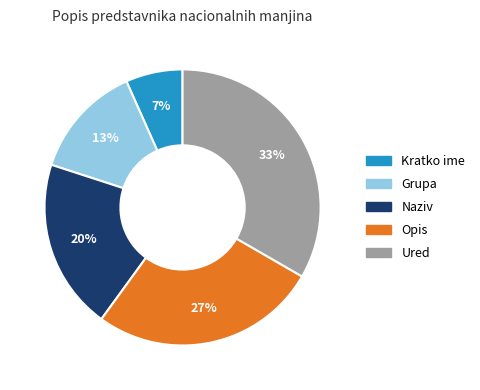

Approximately how many times larger is the value at Grupa compared to Naziv?

0.7